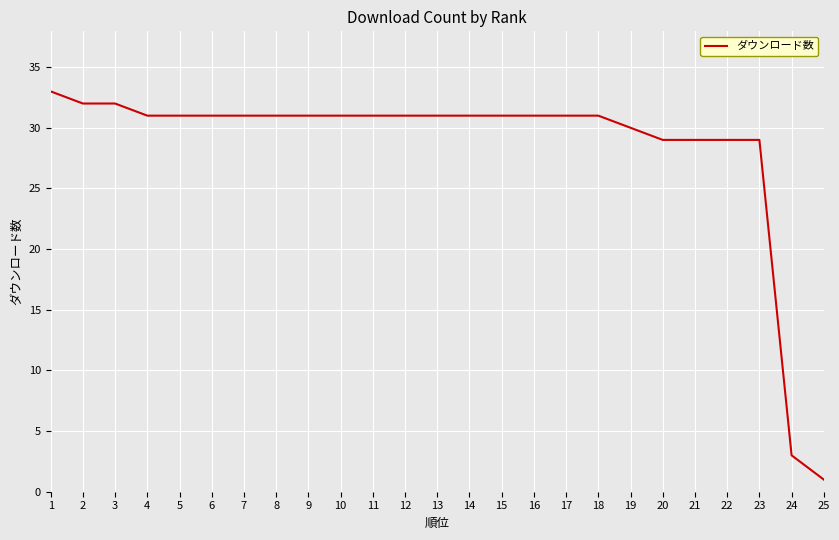

True or false: the data shows 29 at 21.

True